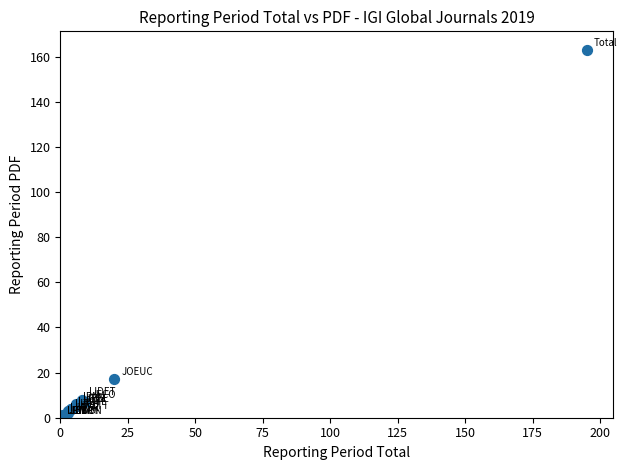

What Y value in the scatter plot is closest to 81?

17